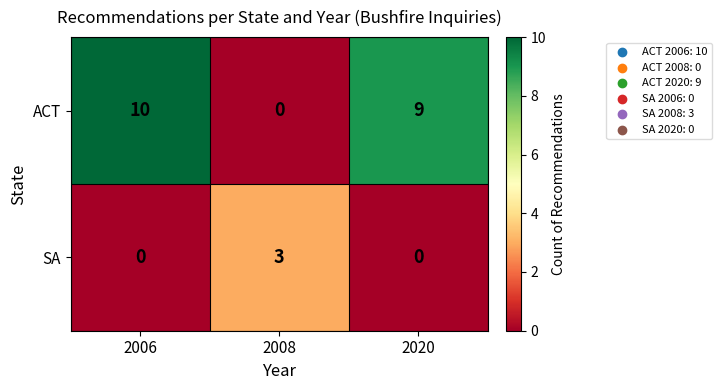

At how many categories does at least one series exceed 4?

2